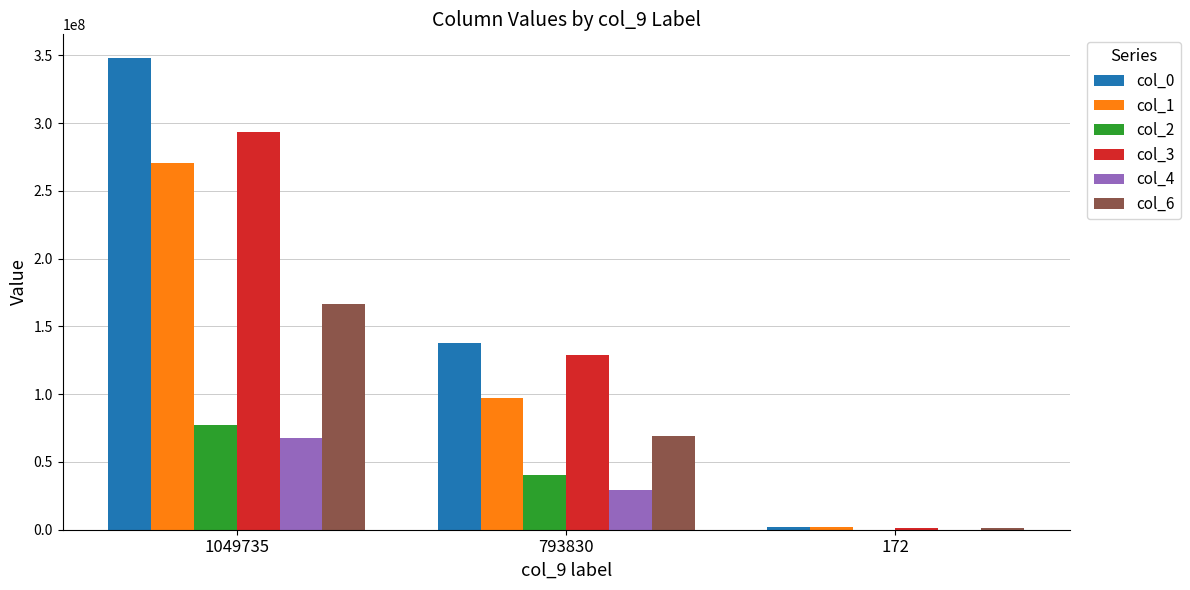

Between 1049735 and 793830, which series saw the biggest shift?

col_0